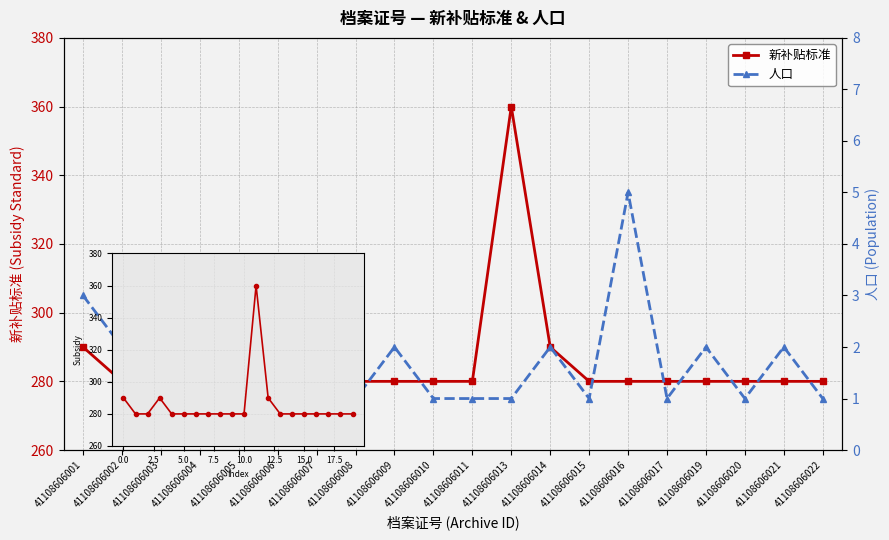

What is the difference between the second highest and second lowest values in the 人口 series?

2